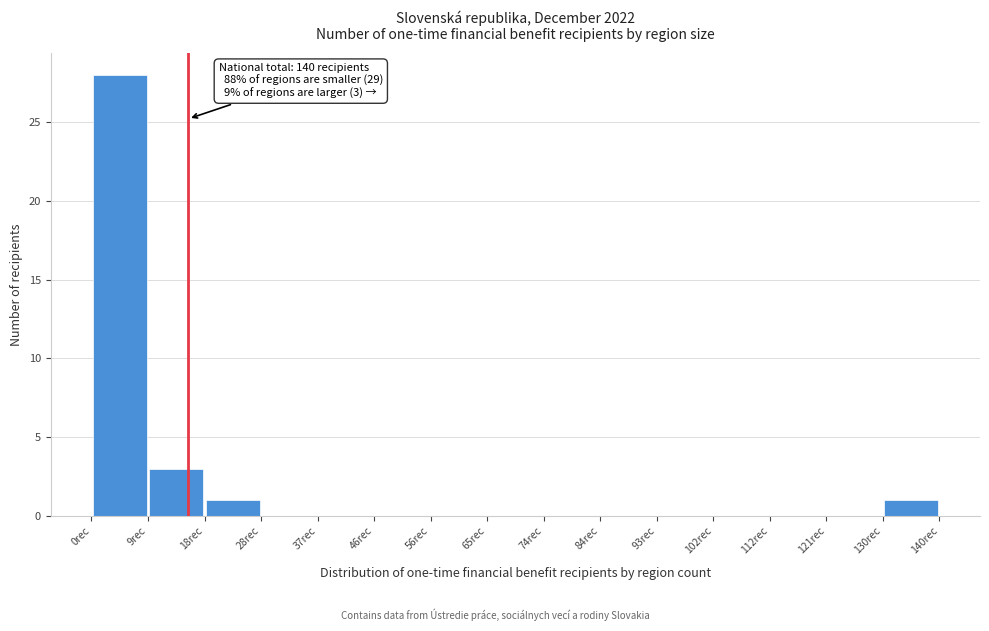

Over which range of the x-axis is the bar tallest?

0 to 9